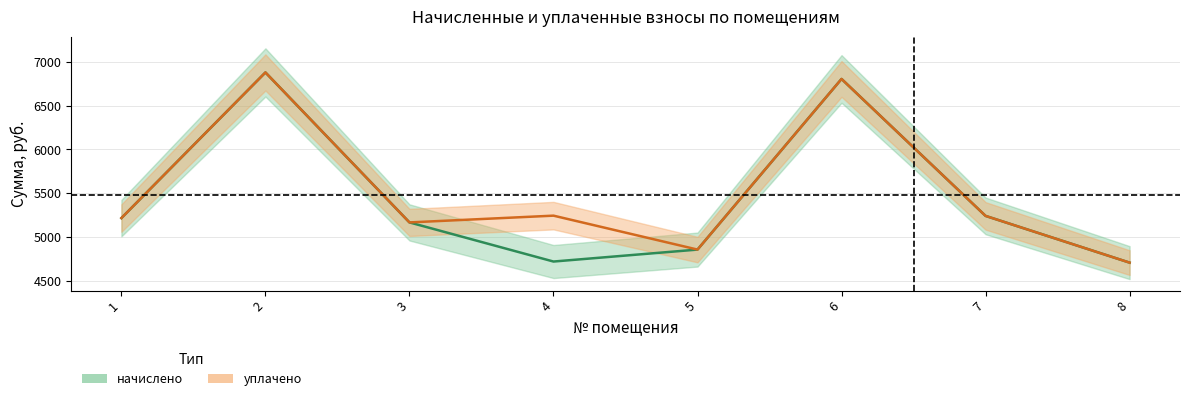

At which category does the chart reach its minimum across all series?

8